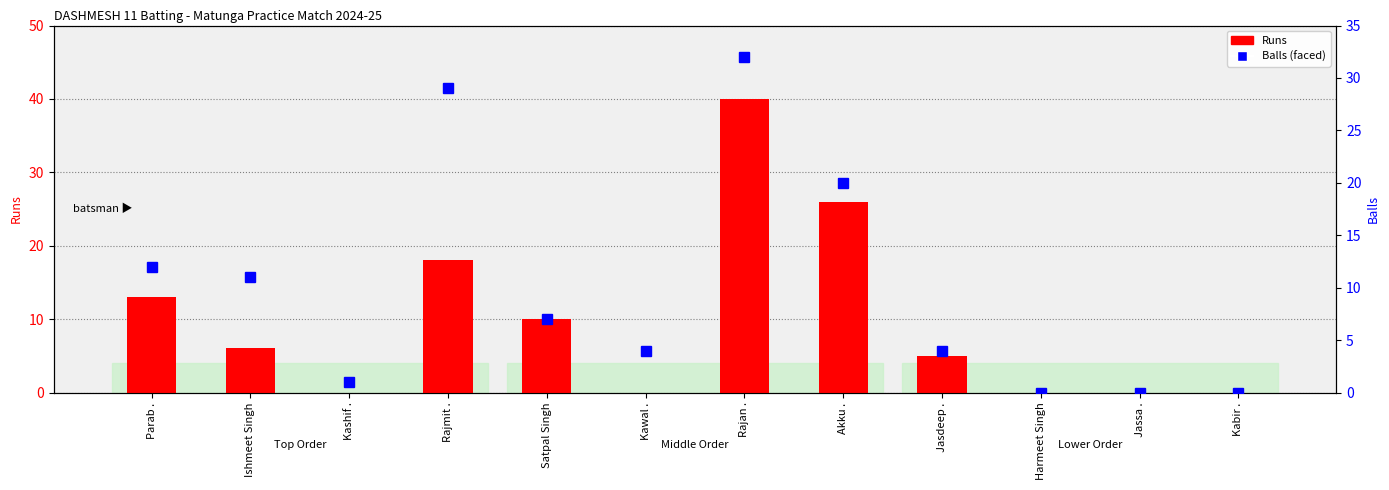

Which series has the widest spread of values?

Runs